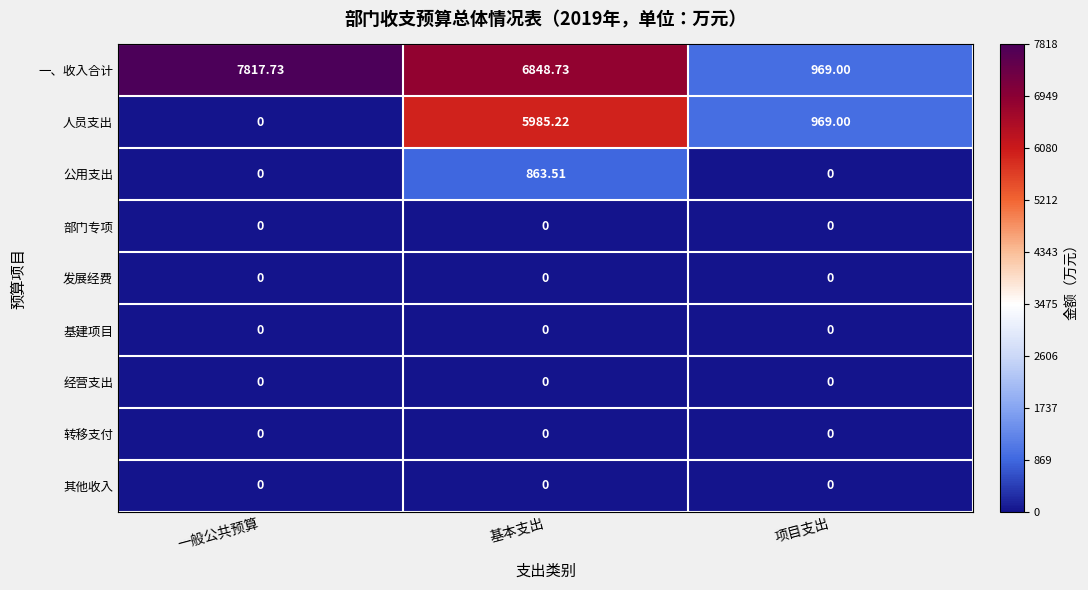

Where does the 一、收入合计 series first go above 6848?

一般公共预算